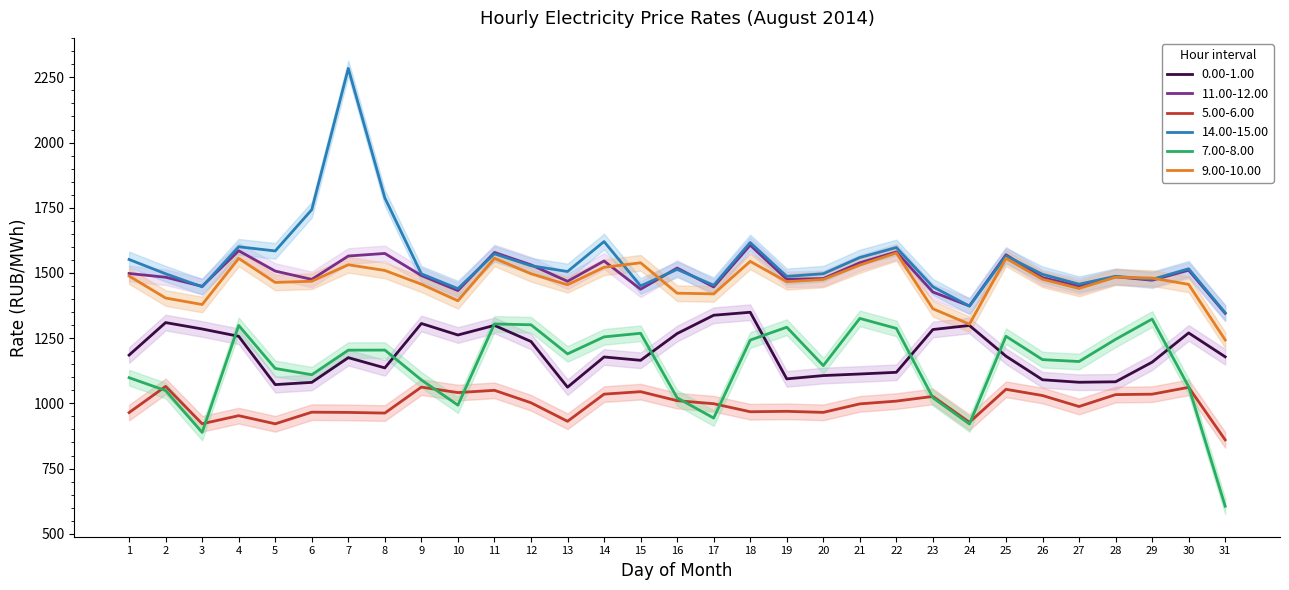

At which label is 11.00-12.00 closest to 1475?

6